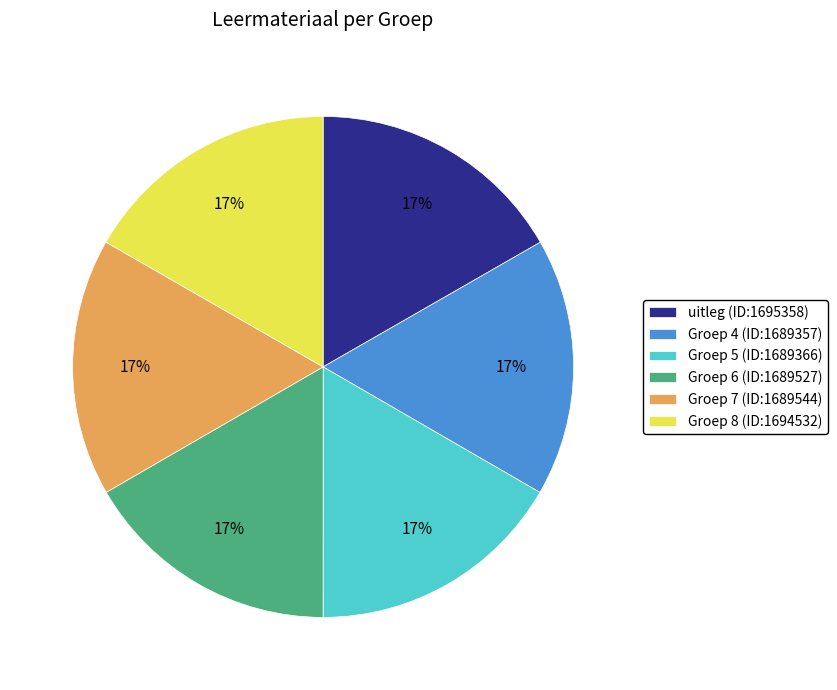

Does Groep 4 account for over 50% of the chart?

No